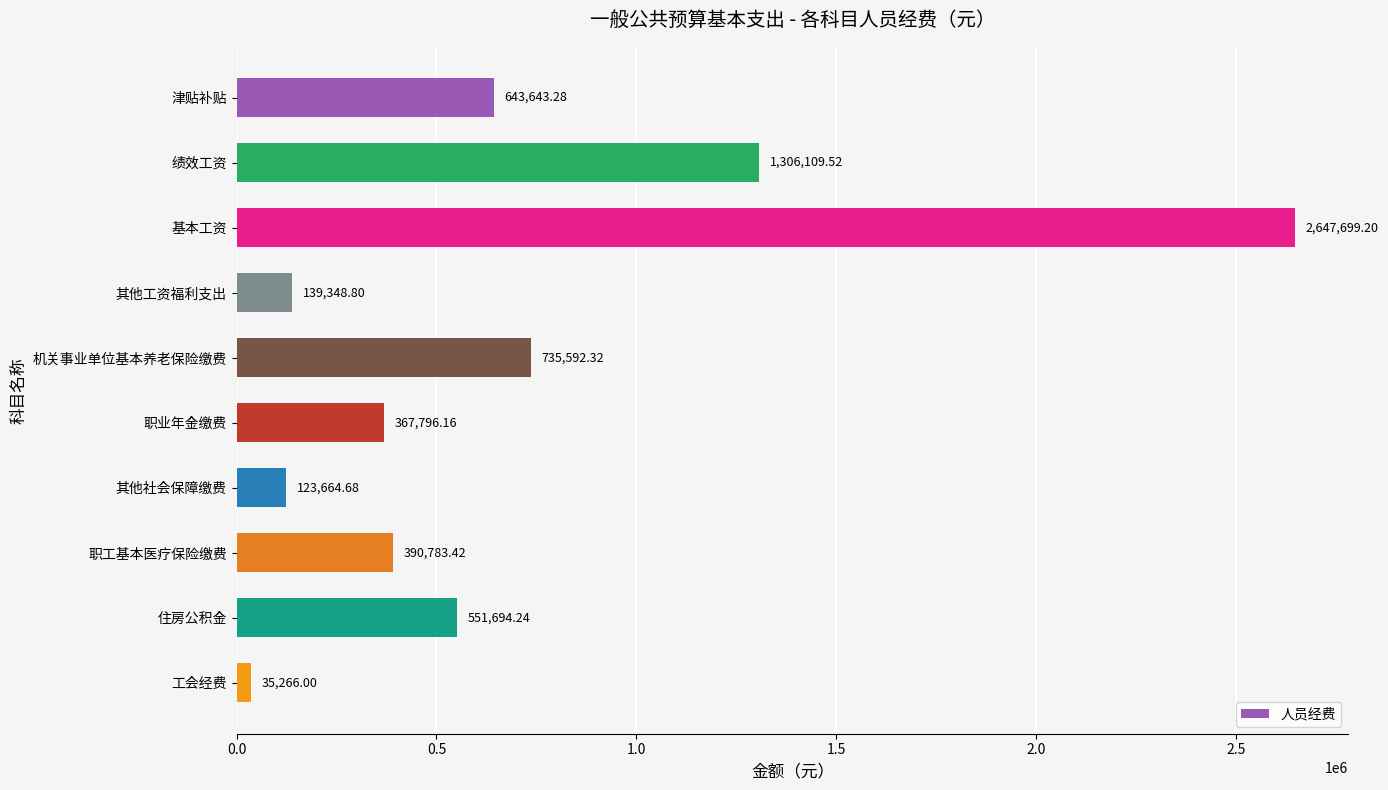

How many data points are less than 551694?

5